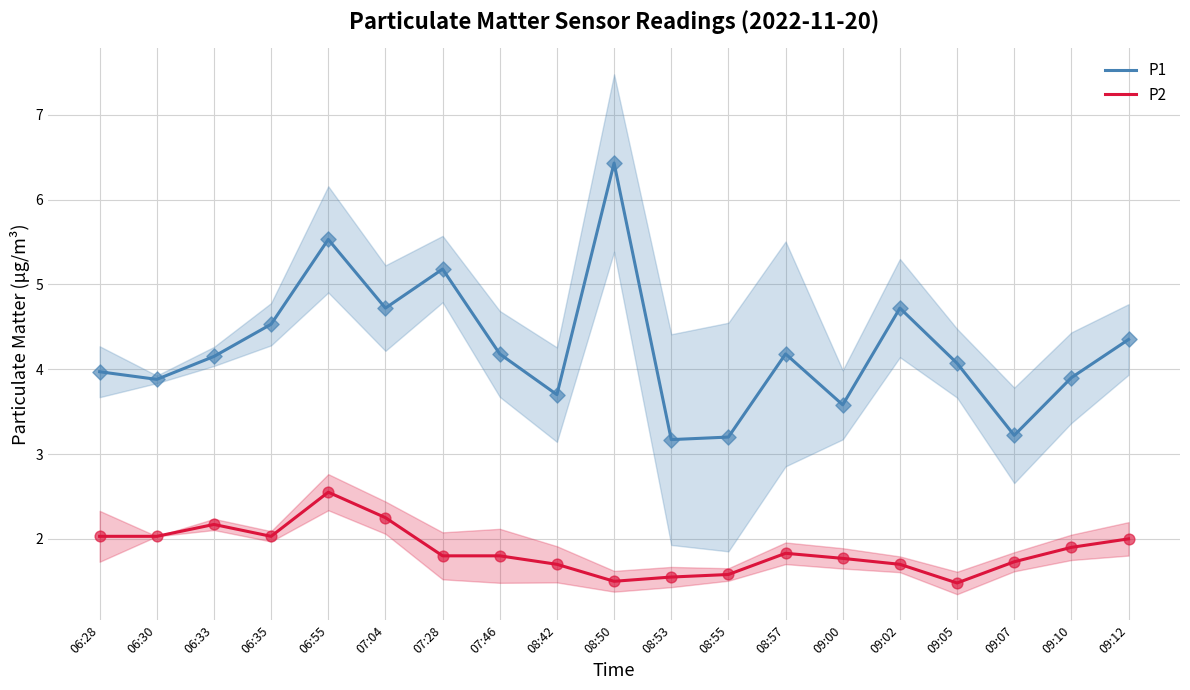

What are all the series names shown in the legend?

P1, P2